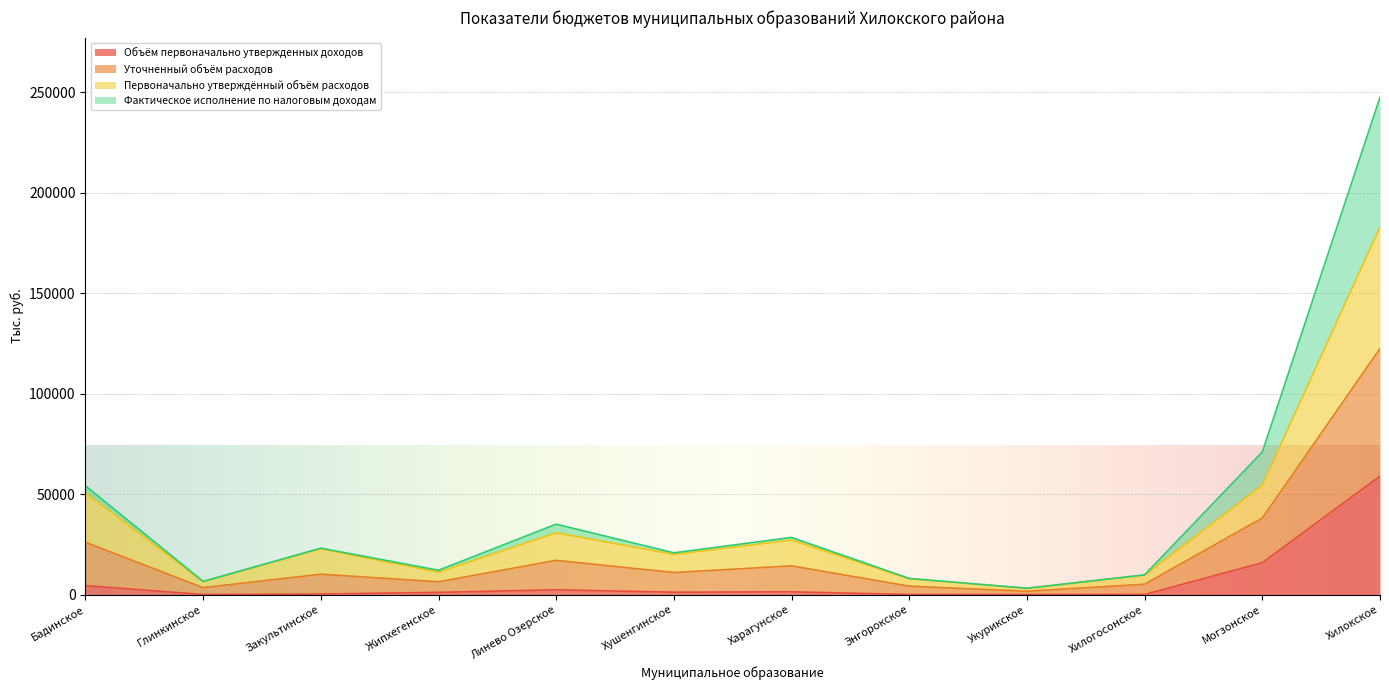

Where is Объём первоначально утвержденных доходов nearest to the value 29553?

Могзонское